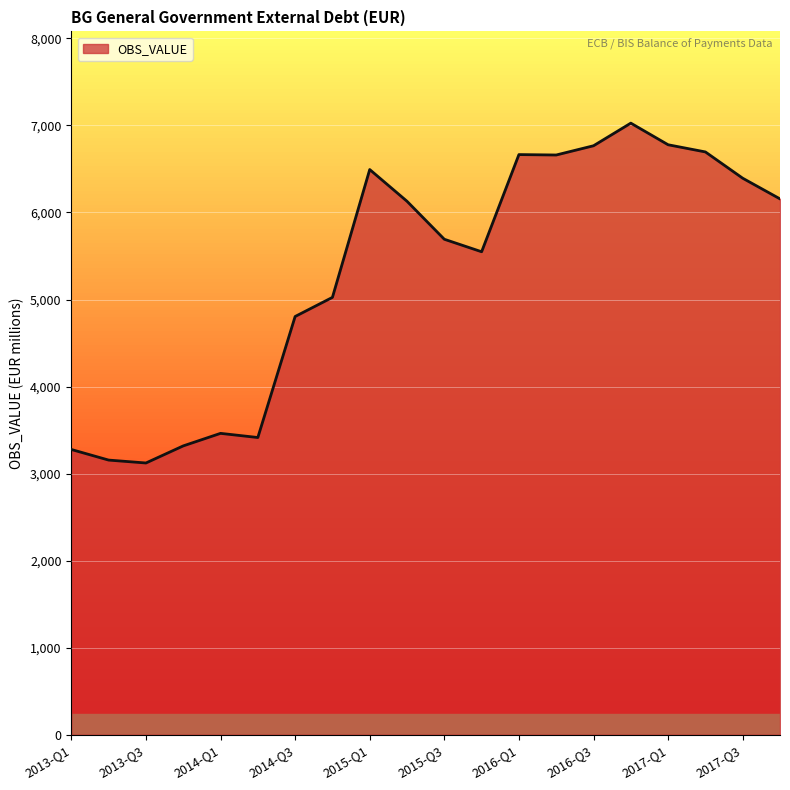

True or false: there are more than 1 points higher than both neighbors.

True